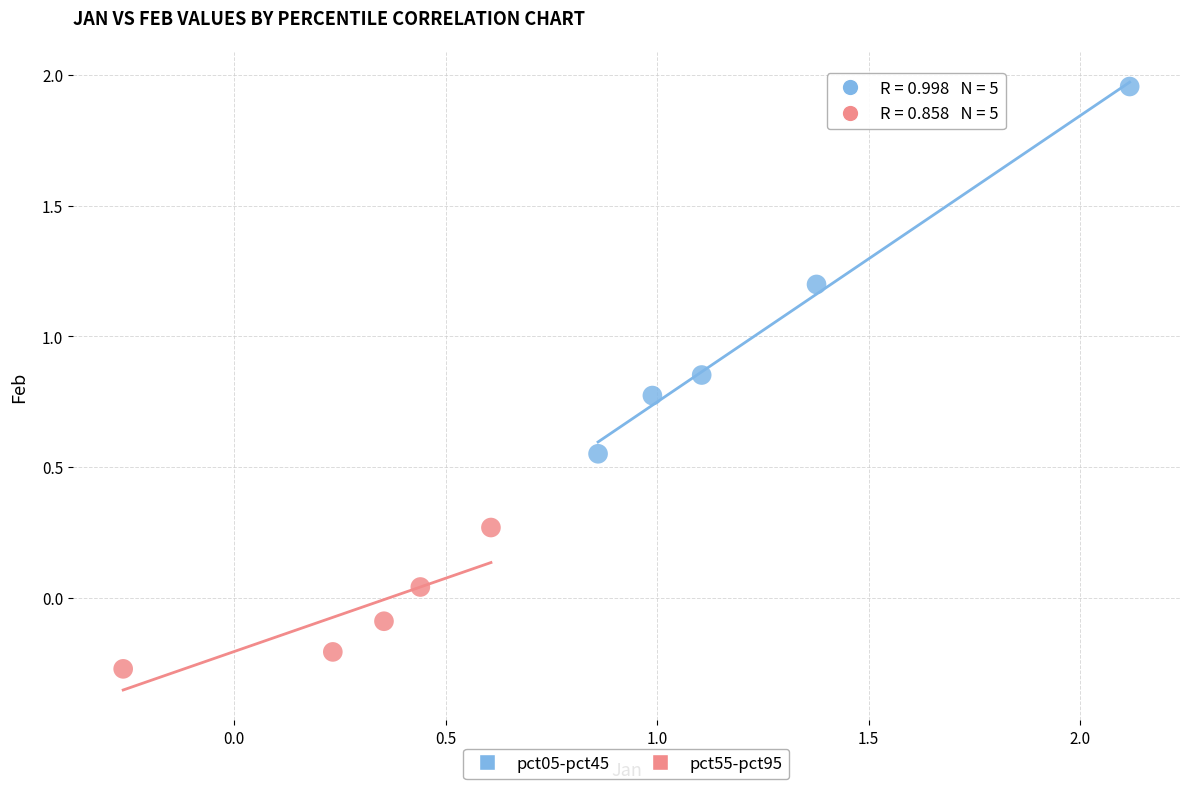

Which series has the widest spread of Y values?

pct05-pct45